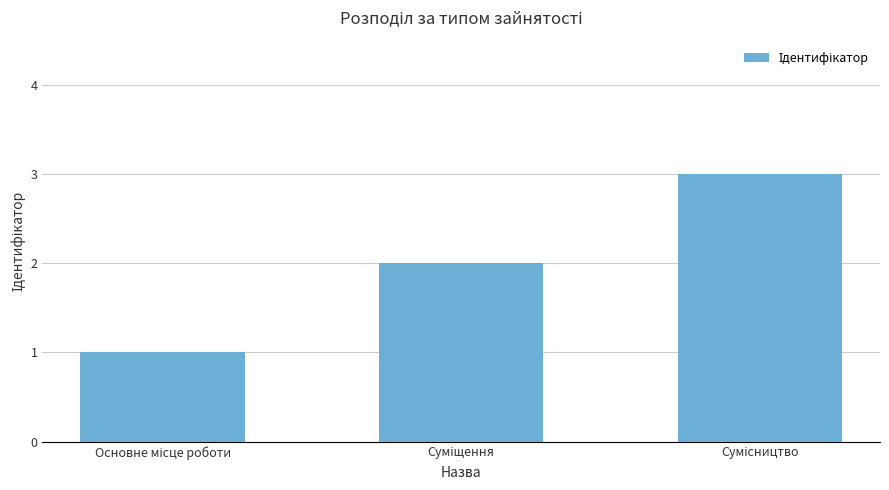

What is the greatest value displayed?

3